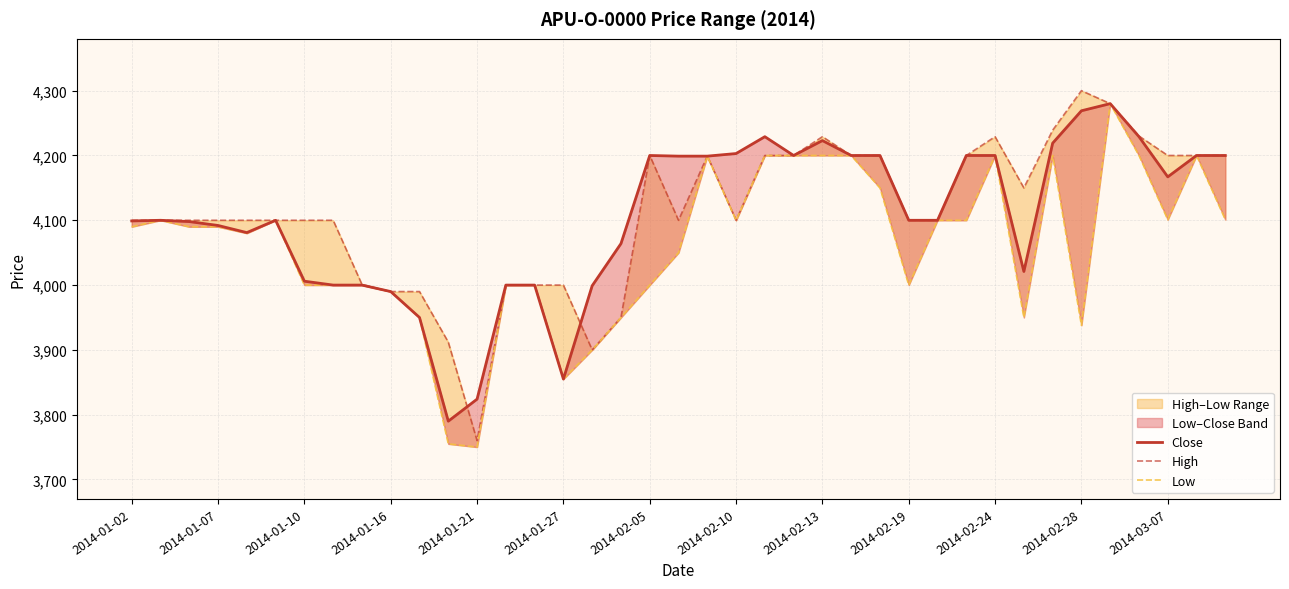

What is the difference between the highest and lowest values at 22?

29